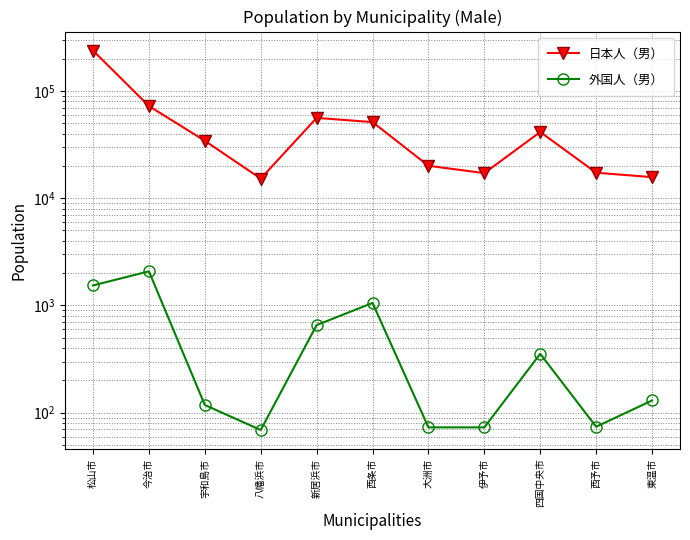

At which category does 日本人（男） reach its first local valley?

八幡浜市